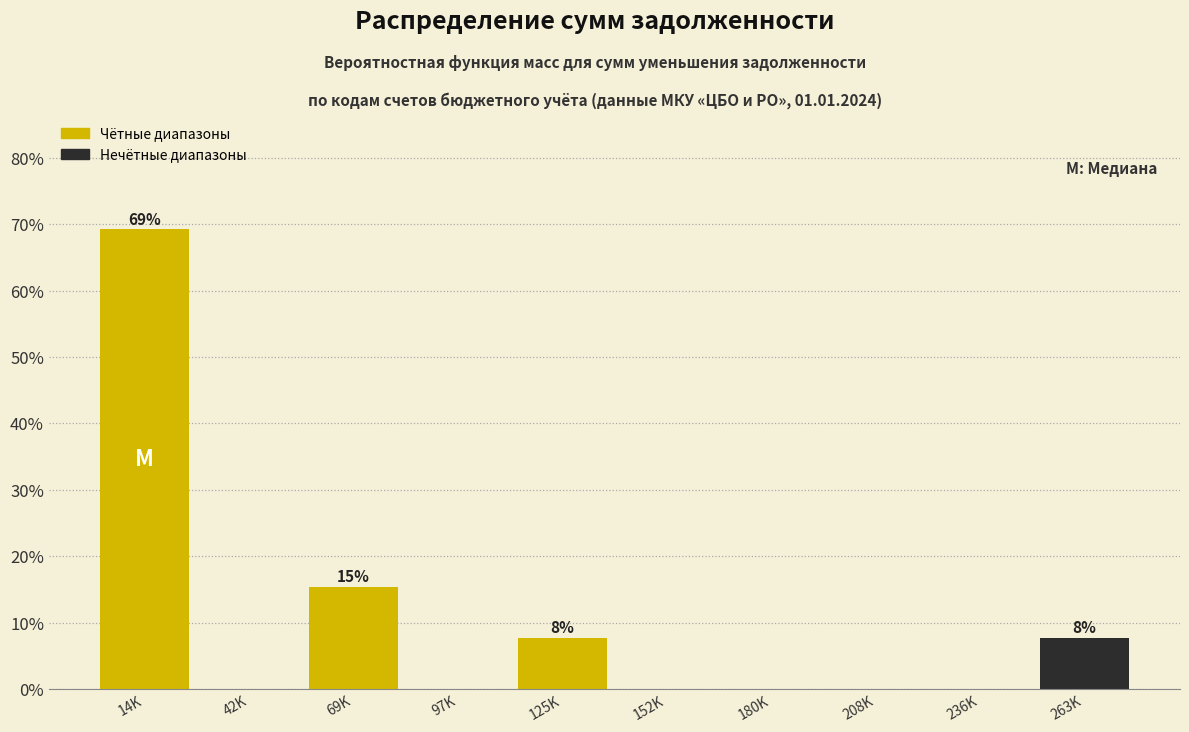

Reading left to right, list all the values displayed in this chart.

14K=69.2	42K=0.0	69K=15.4	97K=0.0	125K=7.7	152K=0.0	180K=0.0	208K=0.0	236K=0.0	263K=7.7